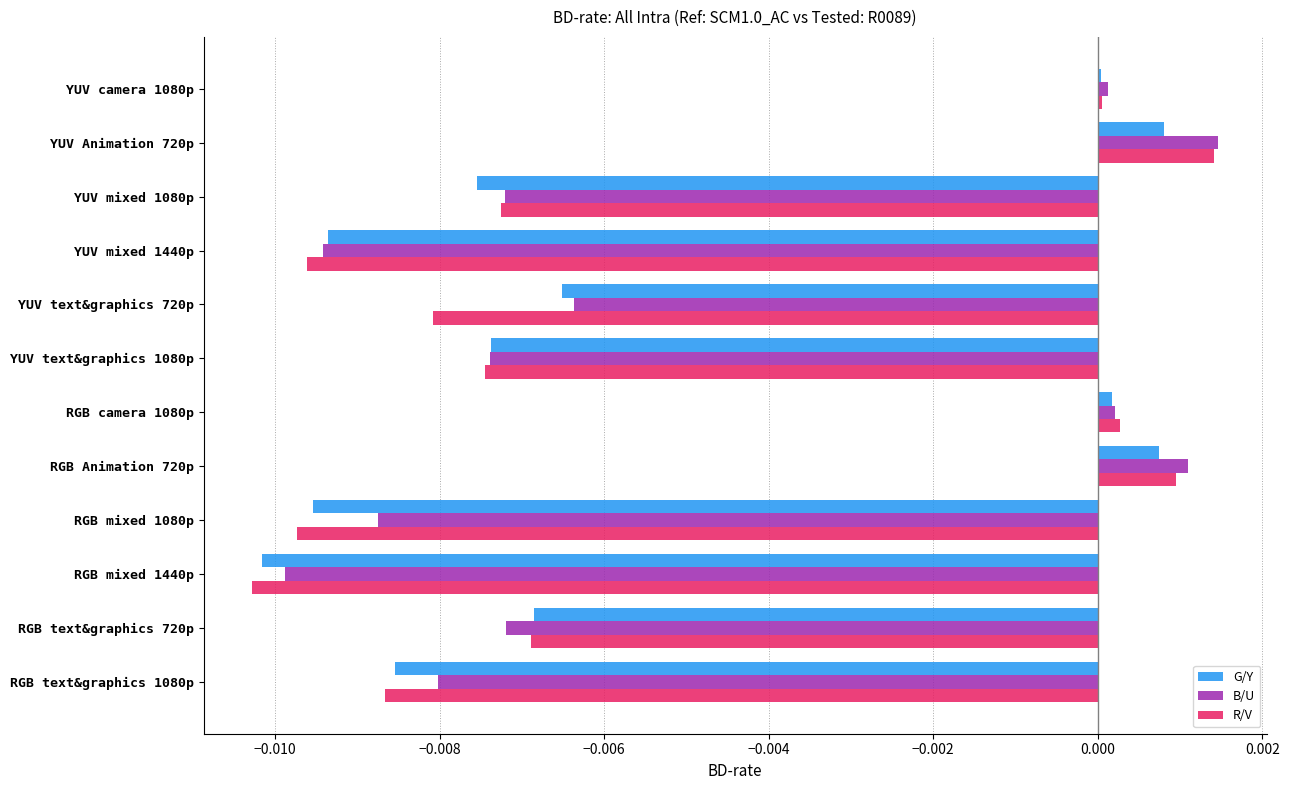

At which label does R/V reach its peak?

YUV Animation 720p